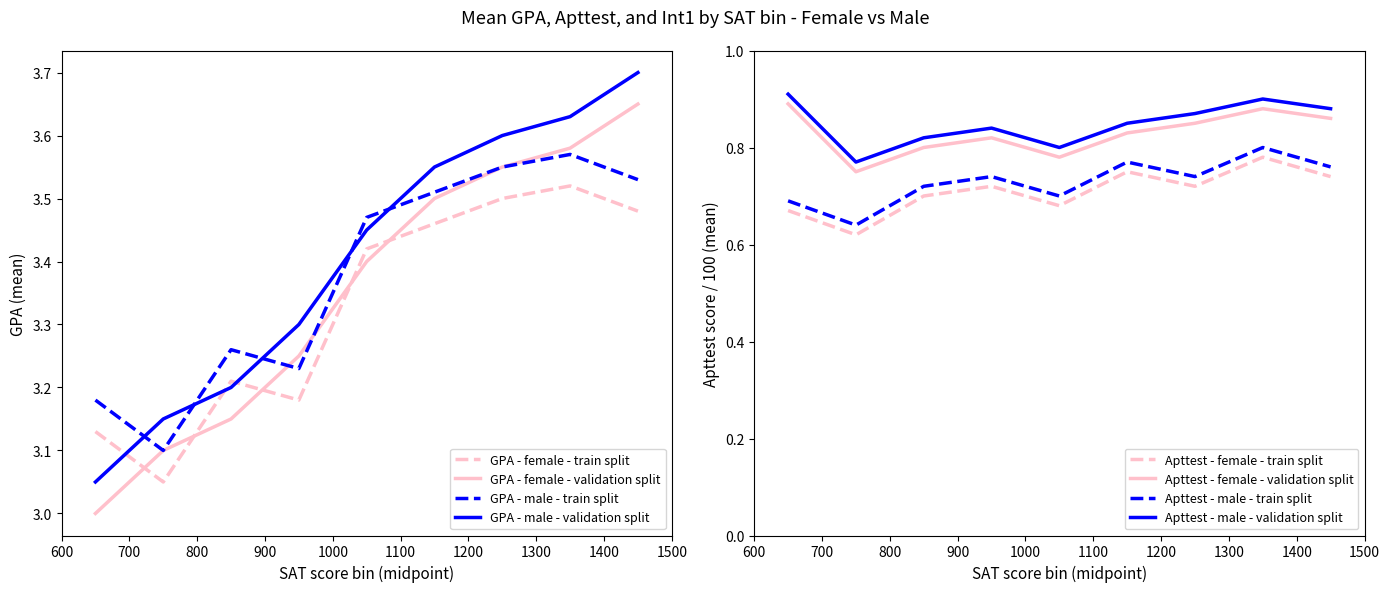

True or false: GPA - male - train split and GPA - female - train split cross at least once.

False